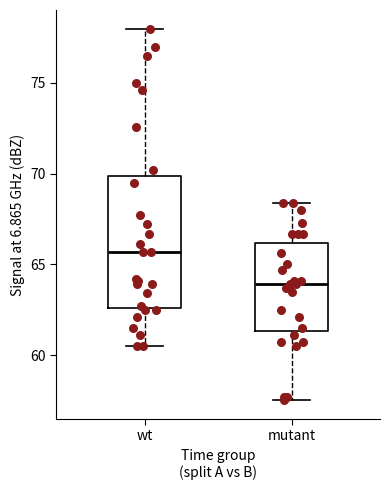

Reading left to right, read every box against the y-axis: the position of its median line, the range the box covers, and the ends of its whiskers. The values are not printed on the chart, so give them approximately, as read against the axis.

wt: median 65.5, box 62.5 to 70.0, whiskers 60.5 to 78.0
mutant: median 64.0, box 61.5 to 66.0, whiskers 57.5 to 68.5